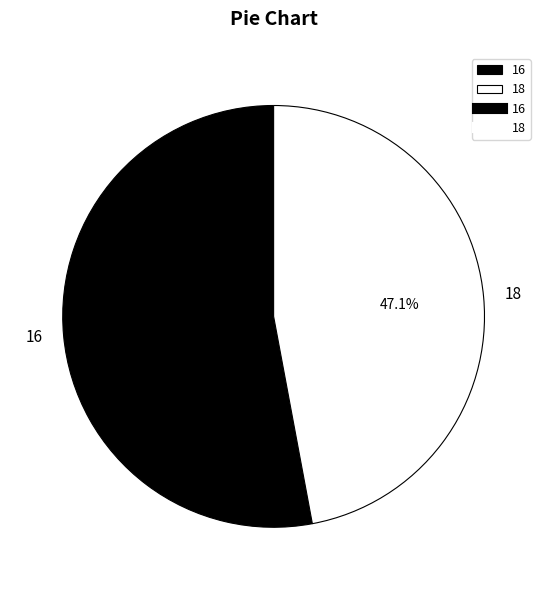

Is there any slice that represents more than half of the pie?

Yes